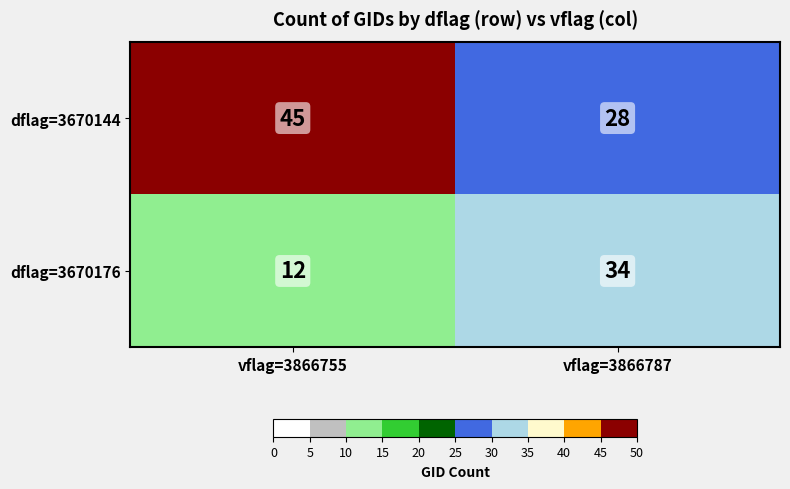

Which series has the largest total across all categories?

dflag=3670144